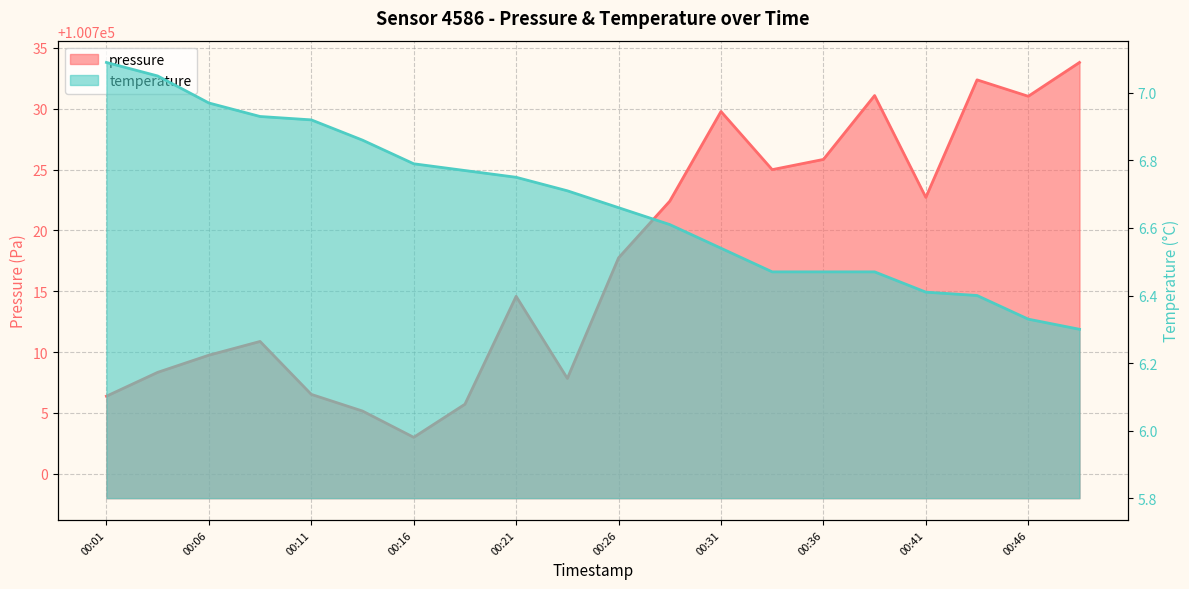

True or false: temperature and pressure intersect in this chart.

False